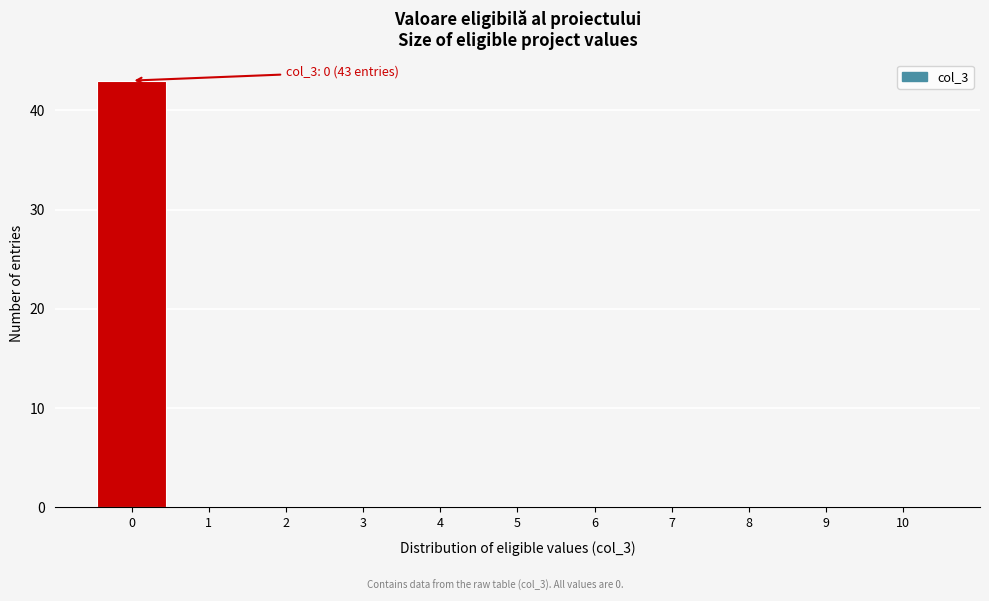

Reading right to left, list all the values displayed in this chart.

10=0	9=0	8=0	7=0	6=0	5=0	4=0	3=0	2=0	1=0	0=43